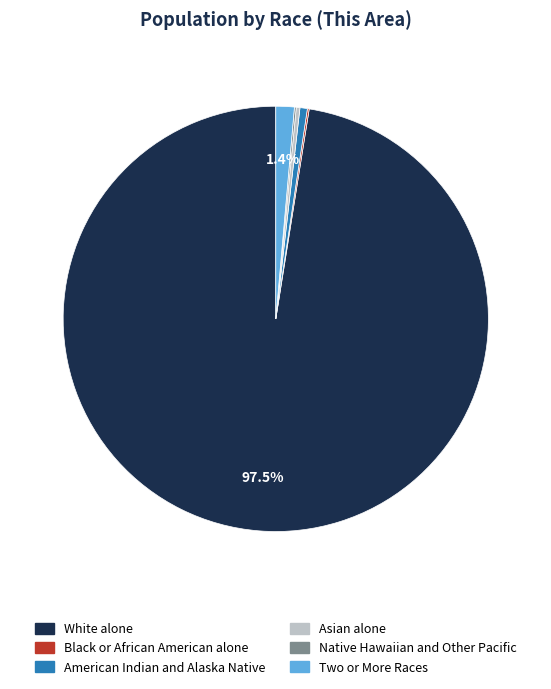

Is there any slice that represents more than half of the pie?

Yes